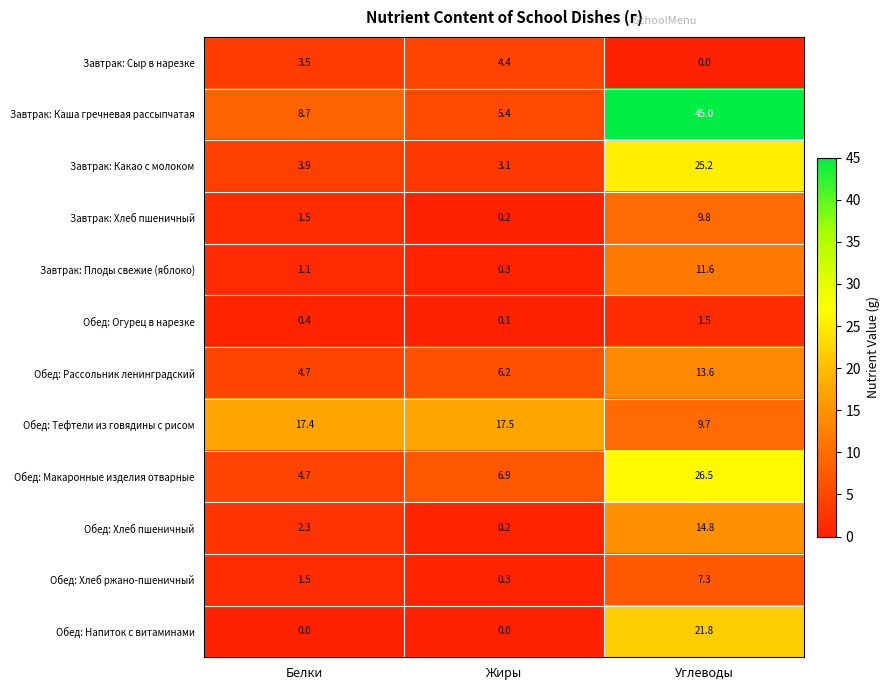

At which category is the sum across all series the highest?

Углеводы